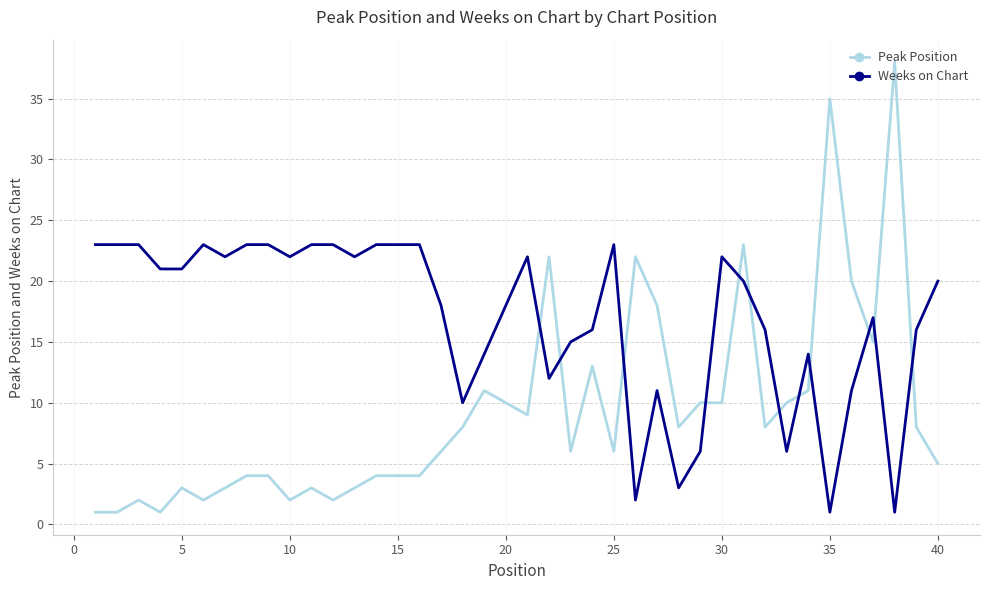

Which series has the largest range (max minus min)?

Peak Position